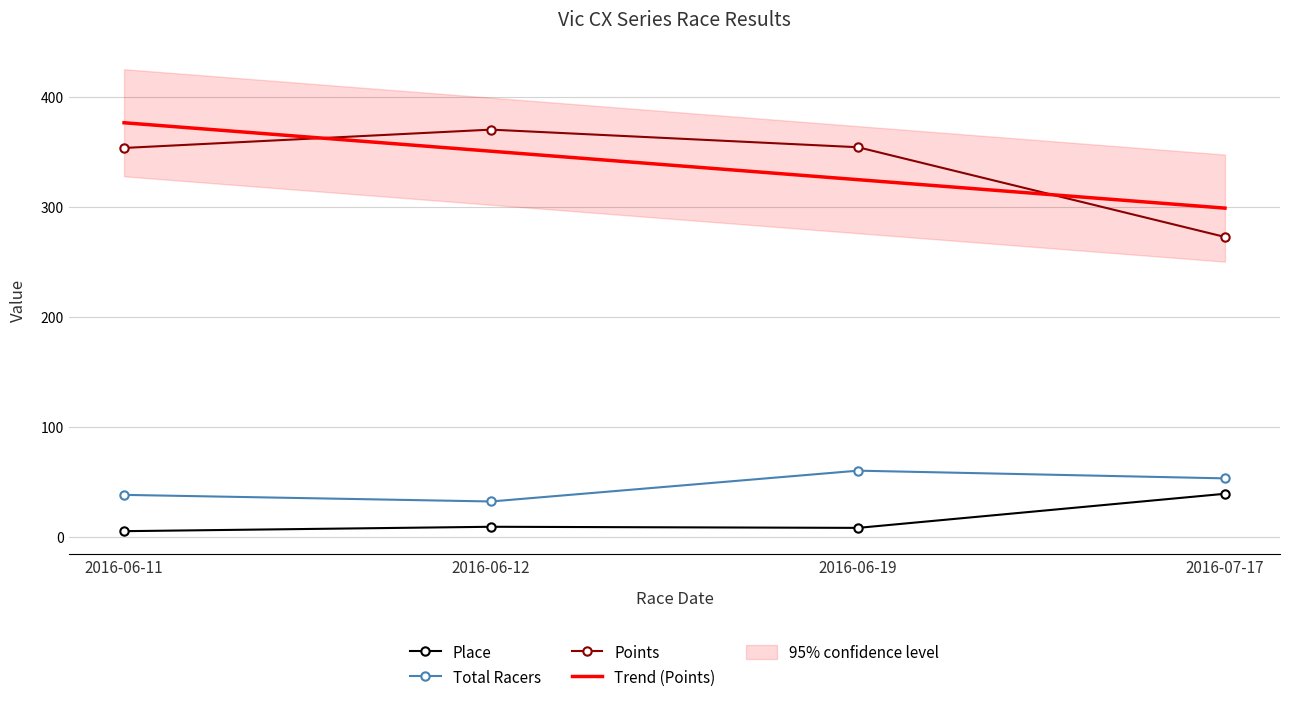

The Points series shows 272.4 at 2016-07-17. True or false?

True